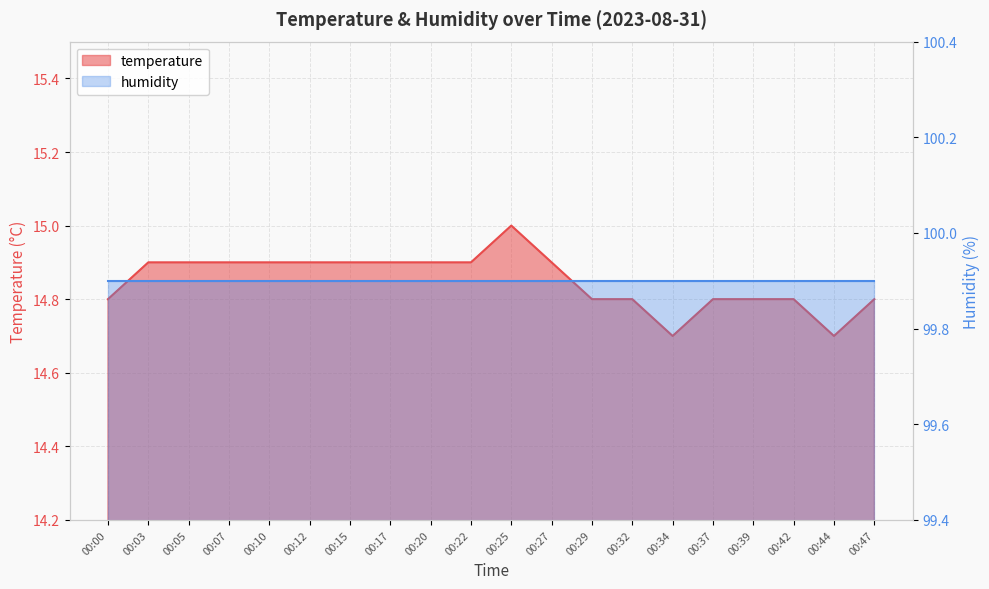

What is the greatest value displayed?

15.0